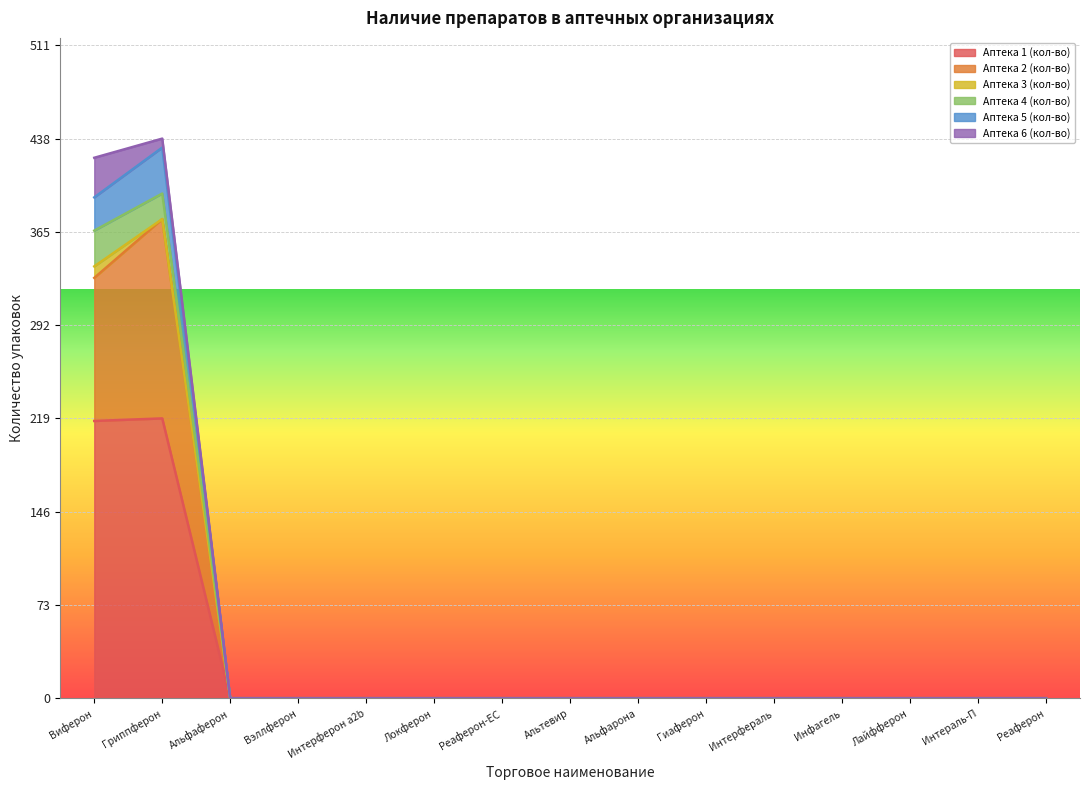

What are all the series names shown in the legend?

Аптека 1 (кол-во), Аптека 2 (кол-во), Аптека 3 (кол-во), Аптека 4 (кол-во), Аптека 5 (кол-во), Аптека 6 (кол-во)